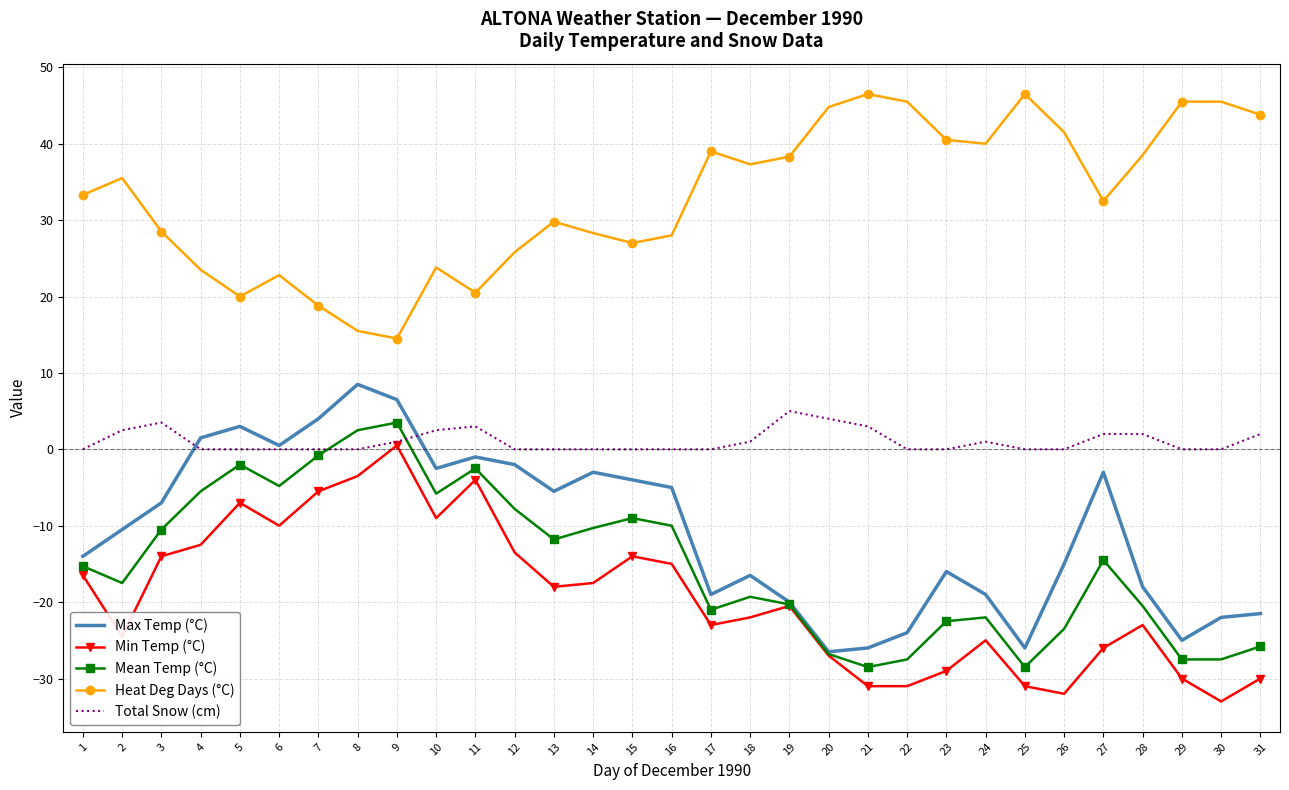

What is the difference between the highest and lowest values at 30?

78.5